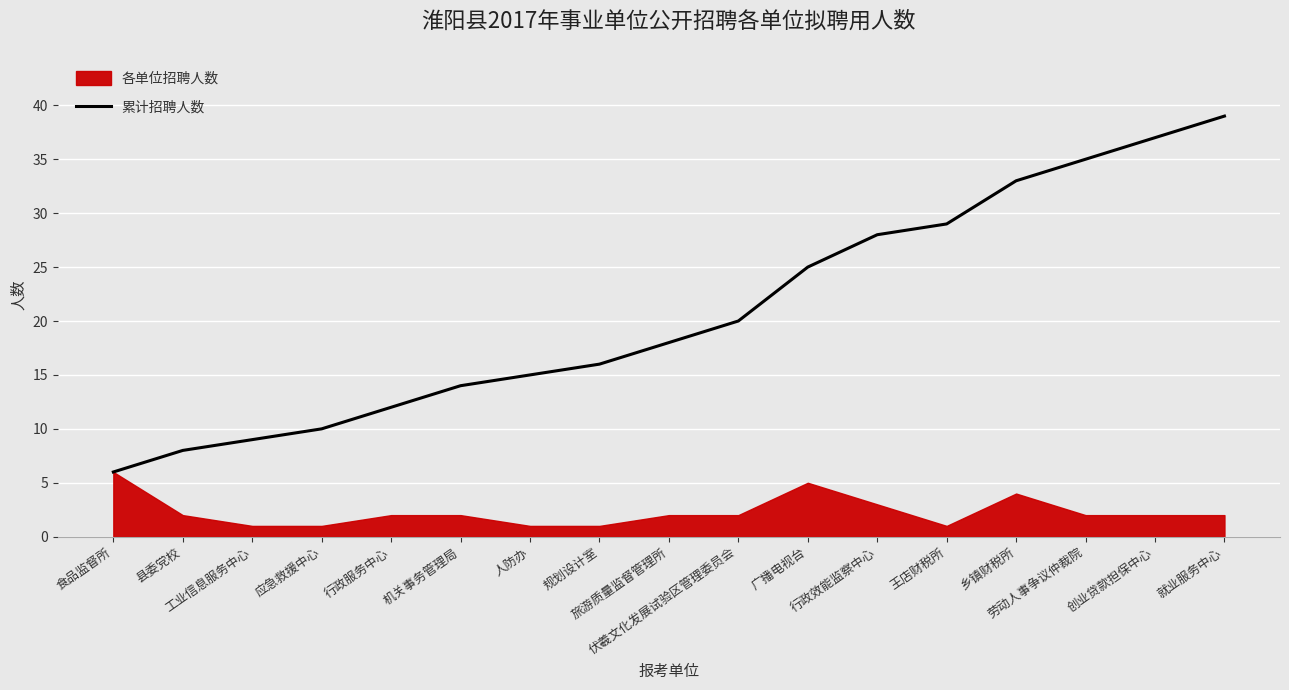

How many lines are shown in the chart?

1